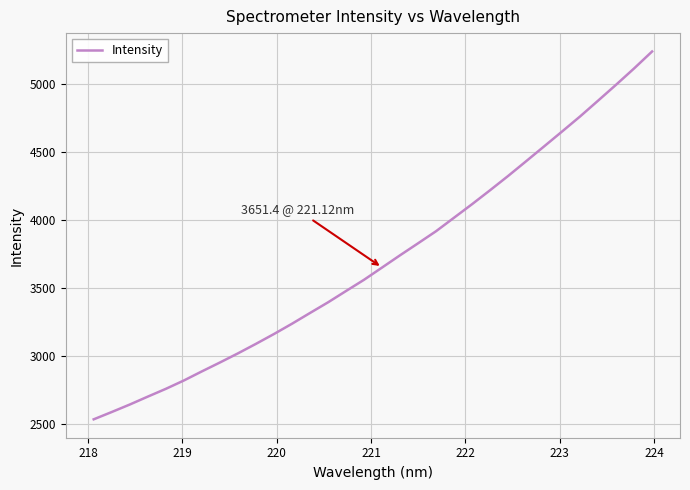

What is the minimum value shown in the chart?

2535.8